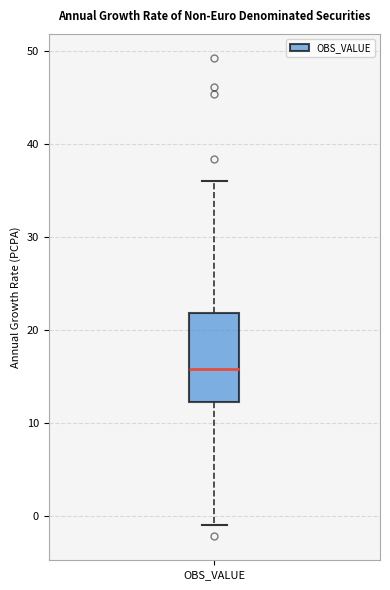

Transcribe this box plot: give where the median line is, the range the box spans, and where the two whiskers end, as read against the y-axis. The values are not printed on the chart, so give them approximately, as read against the axis.

median 16, box 12 to 22, whiskers -1 to 36